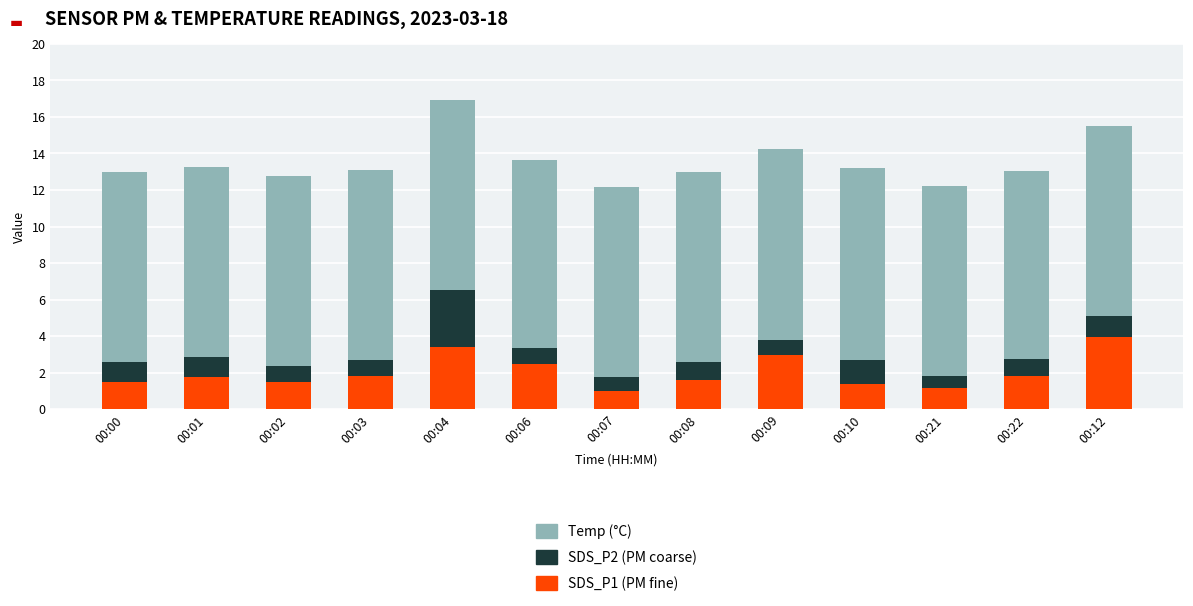

What is the total value across all series at 00:22?

13.1